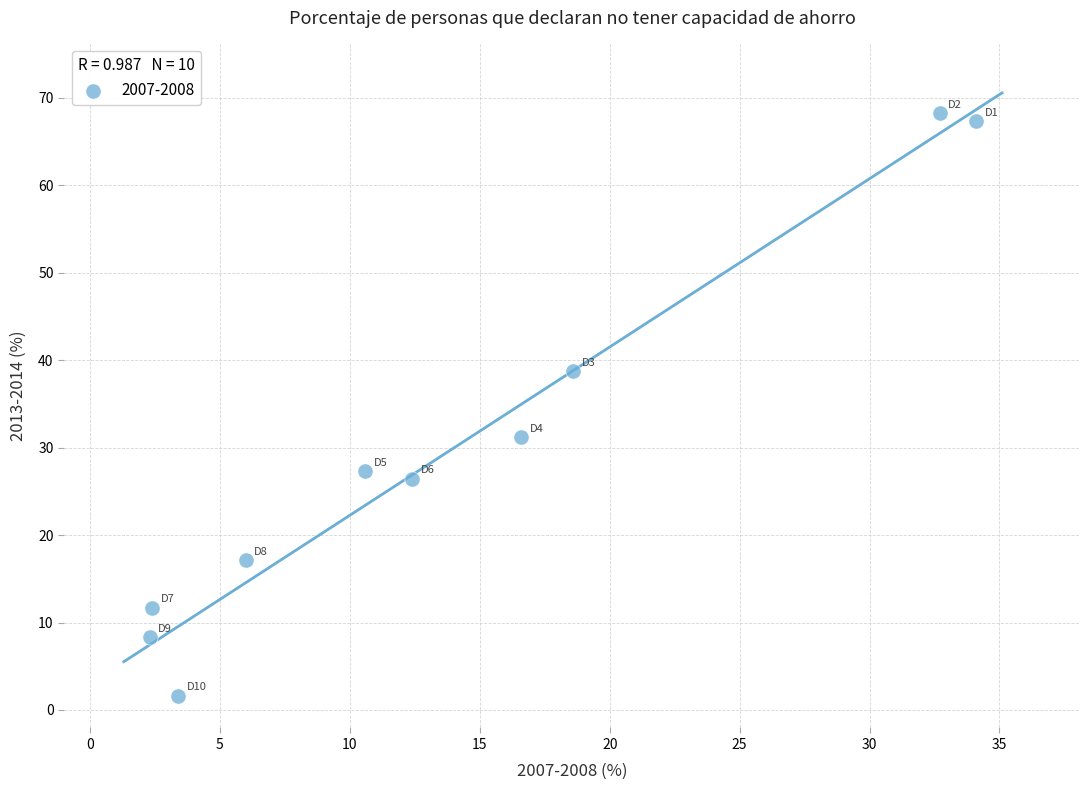

What Y value in the scatter plot is closest to 34?

31.2